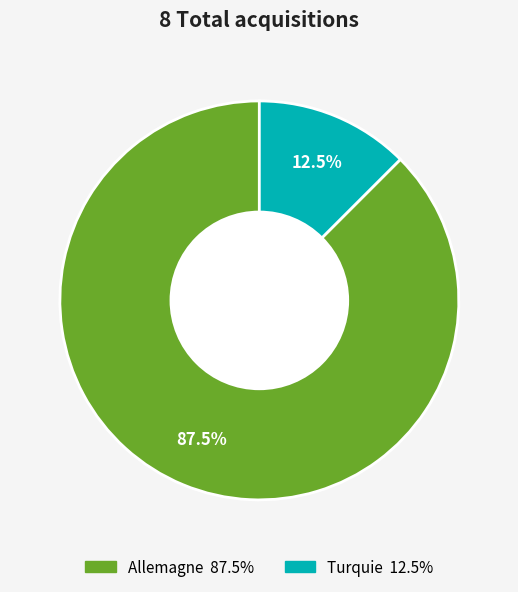

What percentage is NOT represented by Turquie?

87.5%